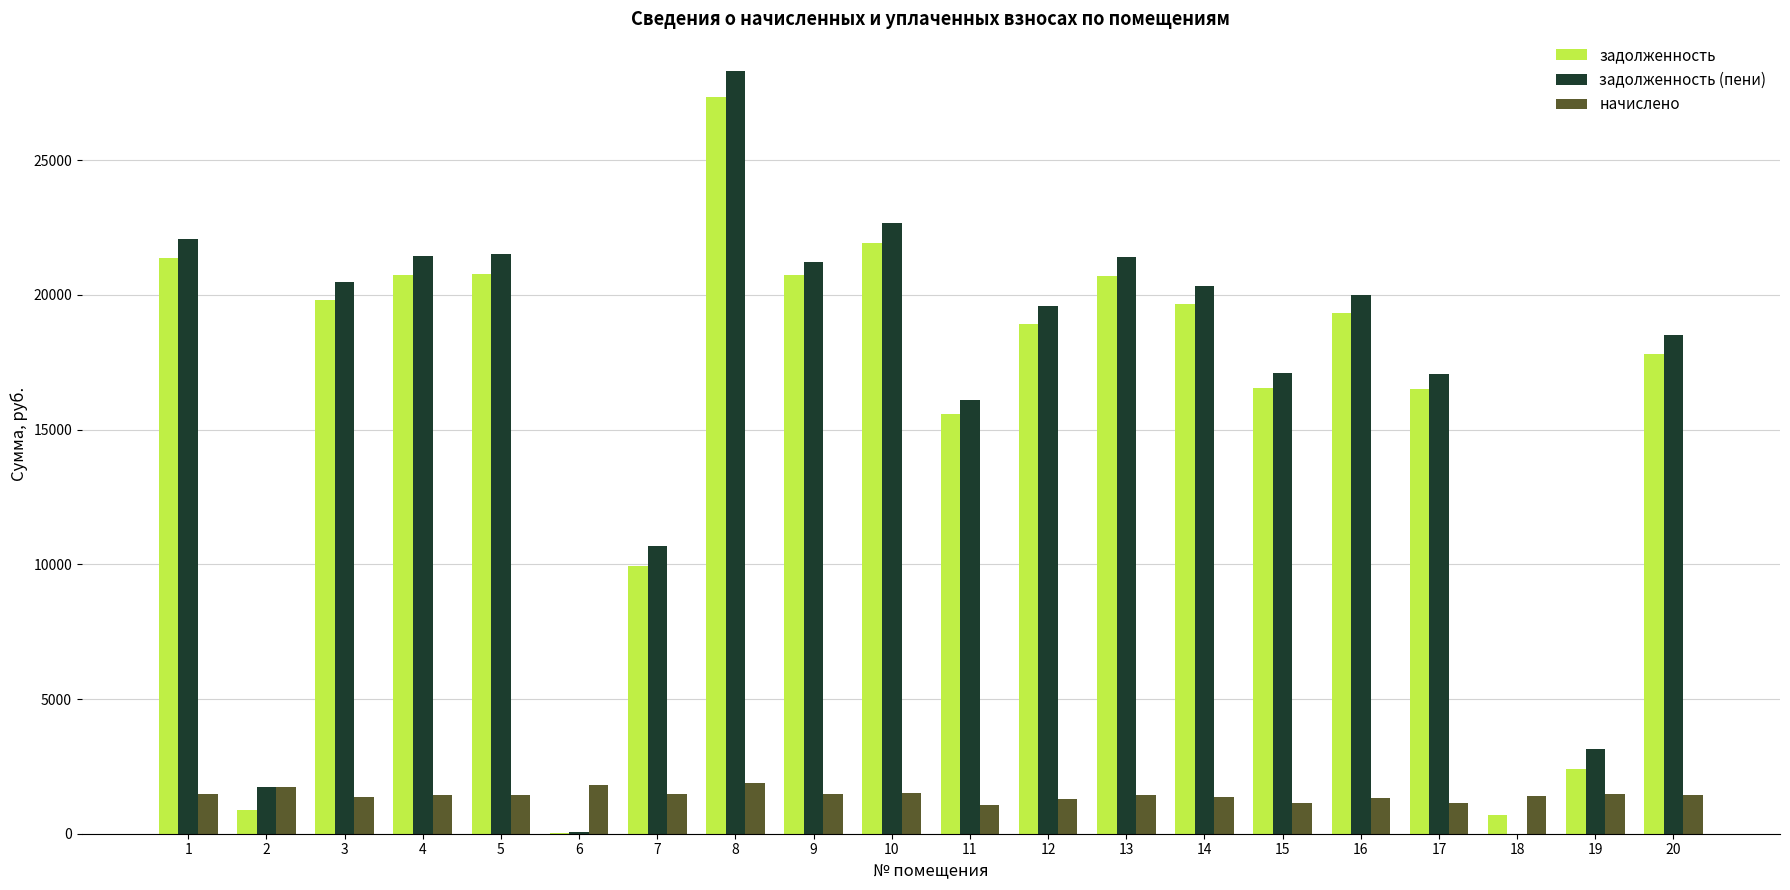

What is the maximum value for задолженность (пени)?

28293.2